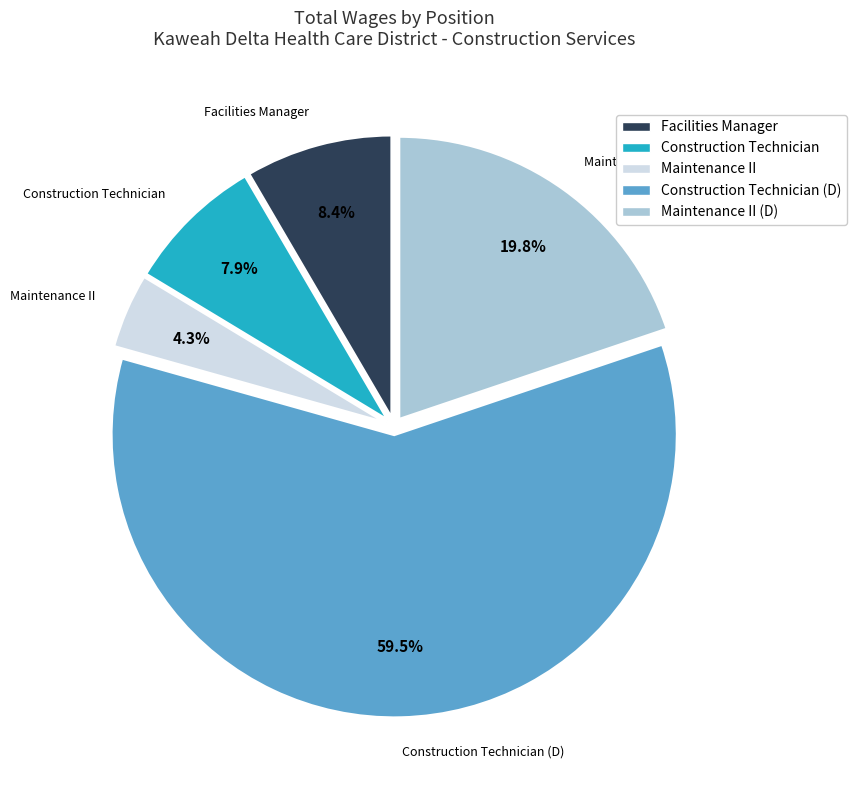

Which slice is the largest?

Construction Technician (D)